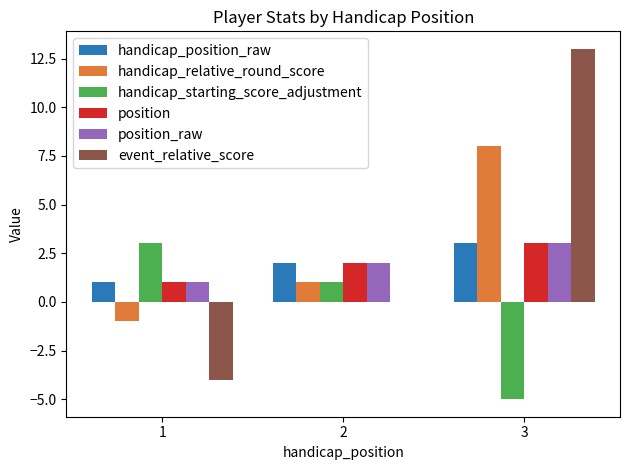

What is the sum of all position values?

6